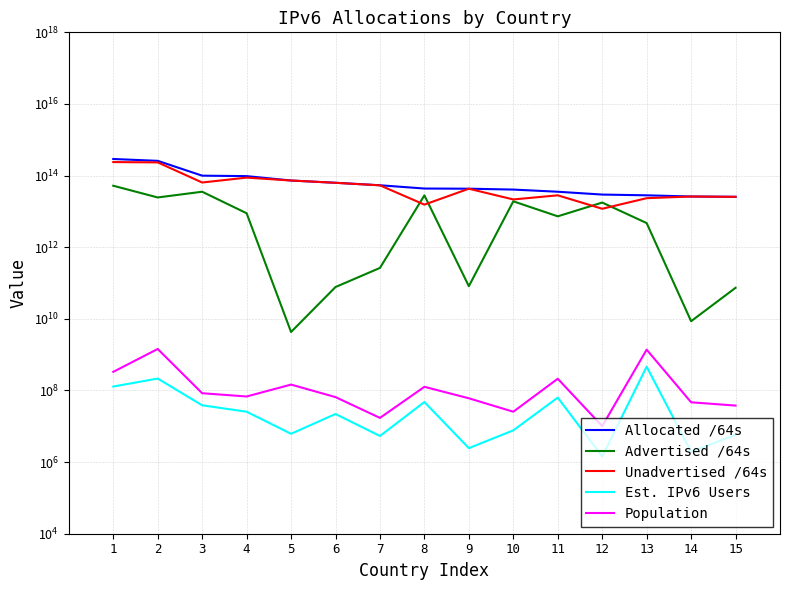

List the series in order of their peak value, lowest first.

Est. IPv6 Users, Population, Advertised /64s, Unadvertised /64s, Allocated /64s